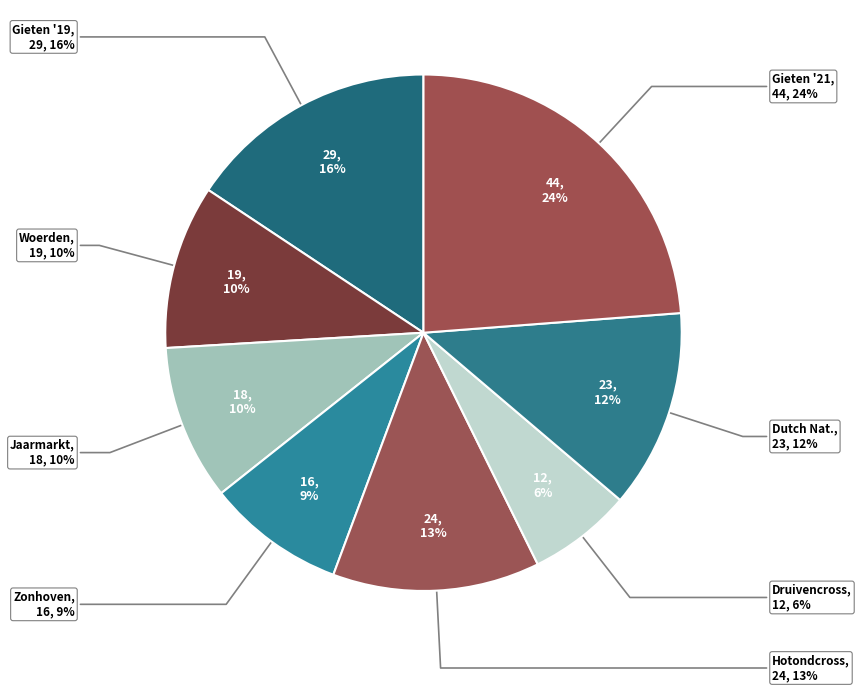

Rank the categories by value from highest to lowest.

Telenet Superprestige Gieten (2021), Telenet Superprestige Gieten (2019), DVV Verzekeringen trofee Hotondcross, Dutch National Championships, Kiremko Nacht van Woerden, Jaarmarktcross, Telenet Superprestige Zonhoven, Vlaamse Druivencross